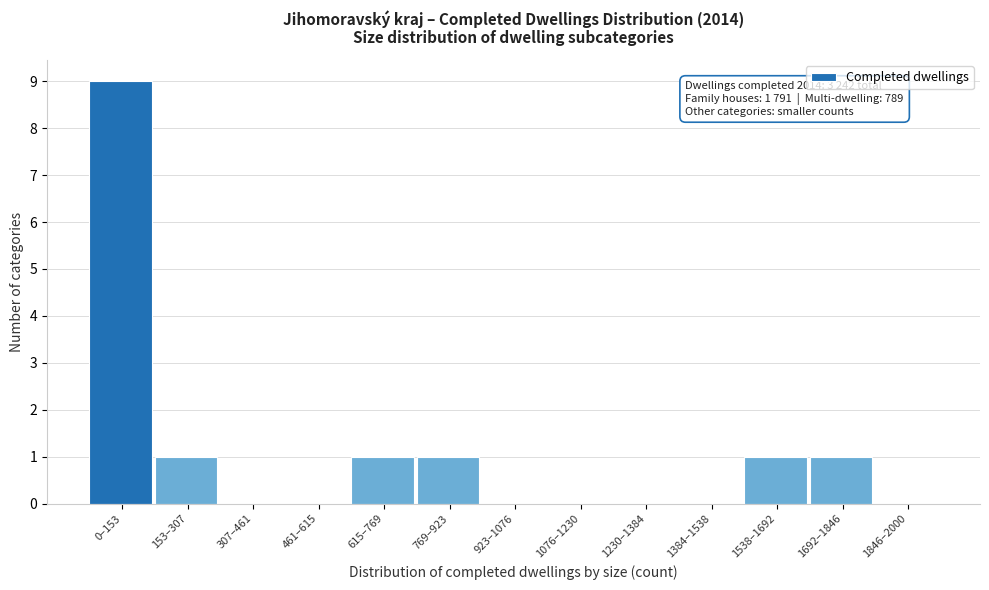

Reading left to right, extract all data points from this chart.

0–153=9	153–307=1	307–461=0	461–615=0	615–769=1	769–923=1	923–1076=0	1076–1230=0	1230–1384=0	1384–1538=0	1538–1692=1	1692–1846=1	1846–2000=0